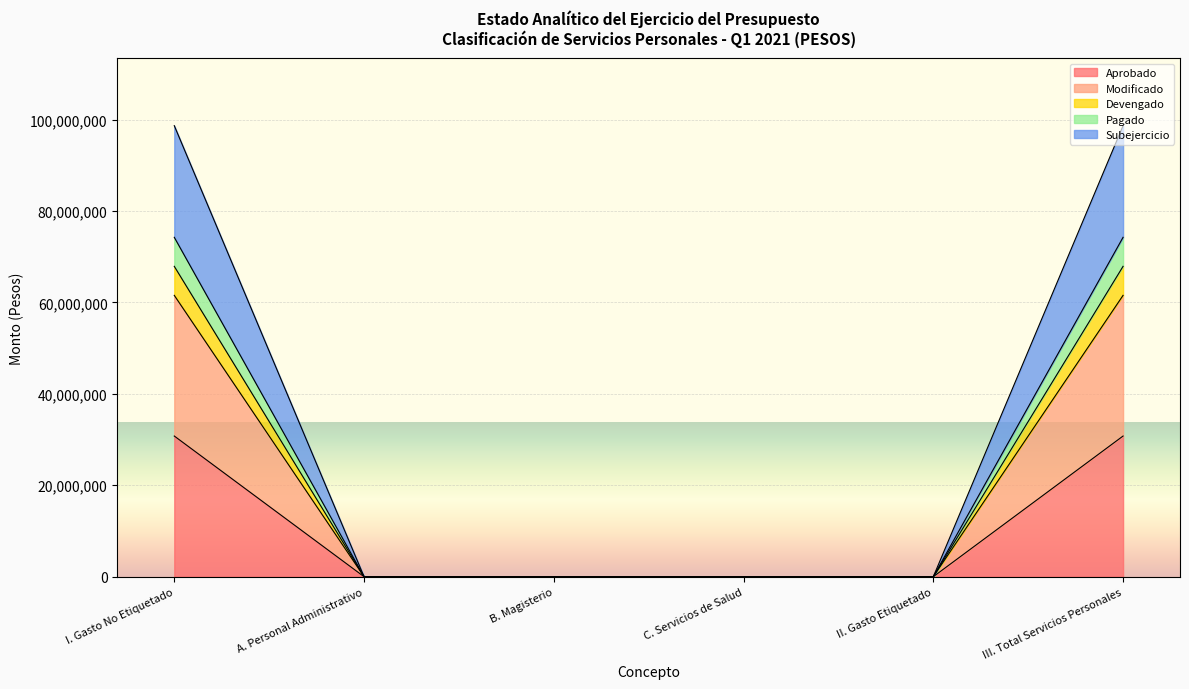

What is the highest value of the Modificado series?

30780405.1